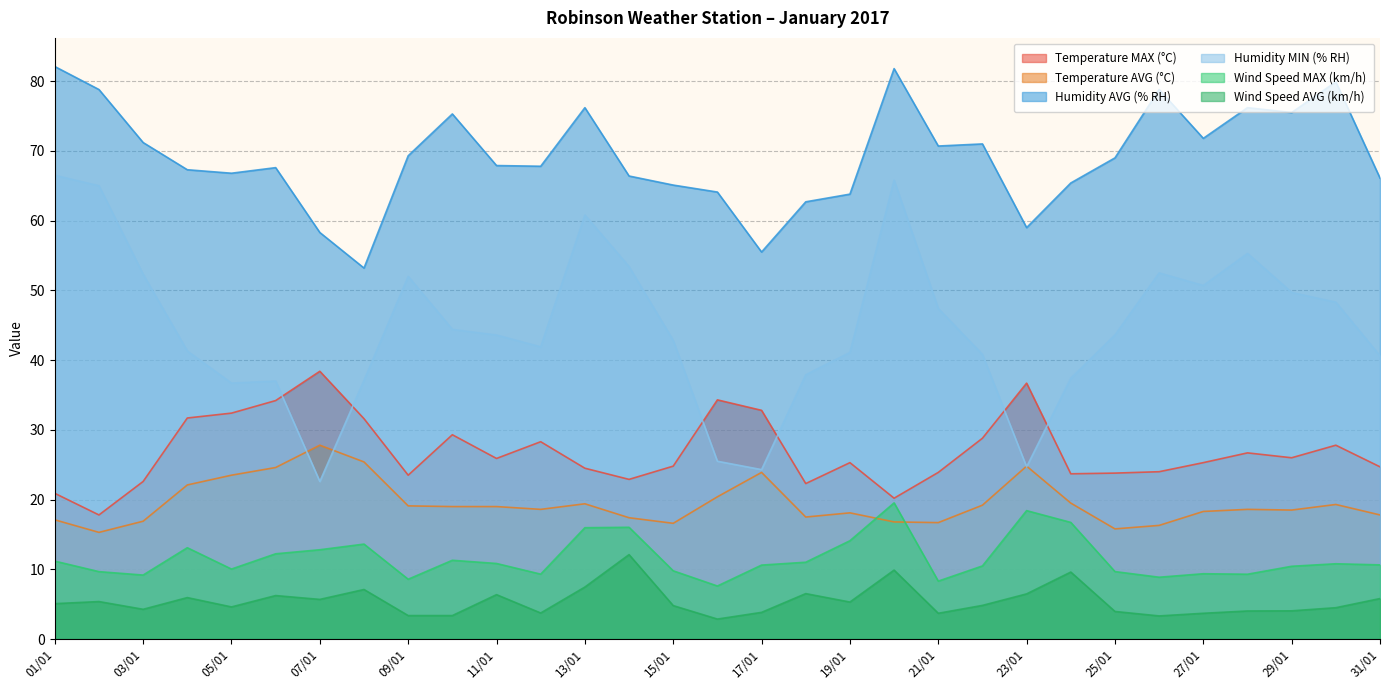

The Temperature AVG (°C) series shows 28.6 at 21/01. True or false?

False